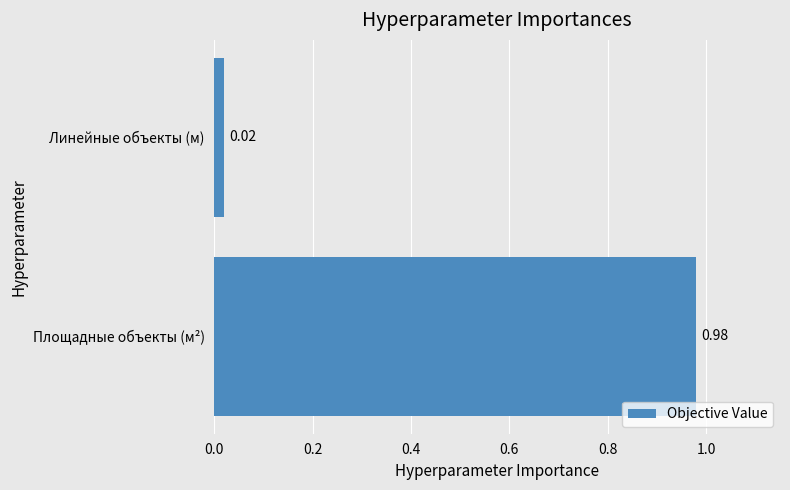

Rank the categories by value from highest to lowest.

Площадные объекты (м²), Линейные объекты (м)